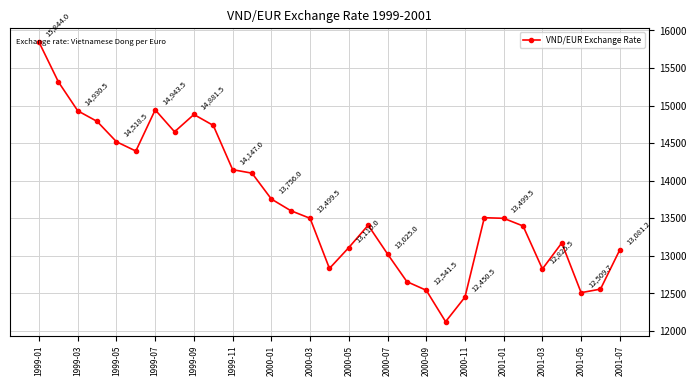

What is the average value?

13703.4